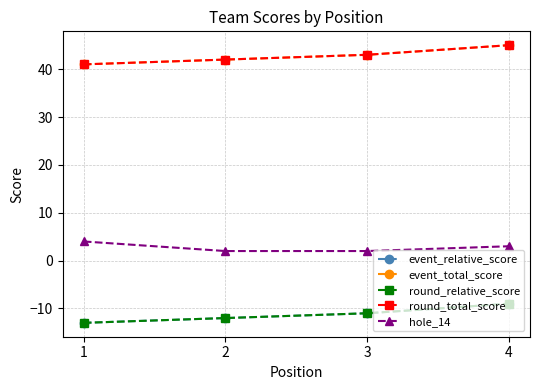

How many event_total_score values are between 42 and 45?

3